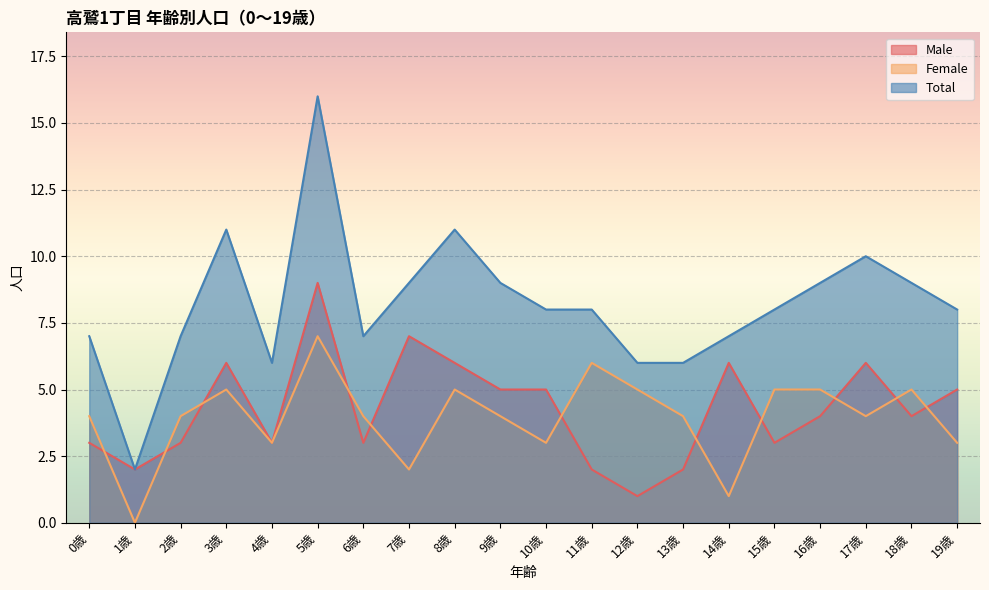

What is the spread (max minus min) of values at 1歳?

2